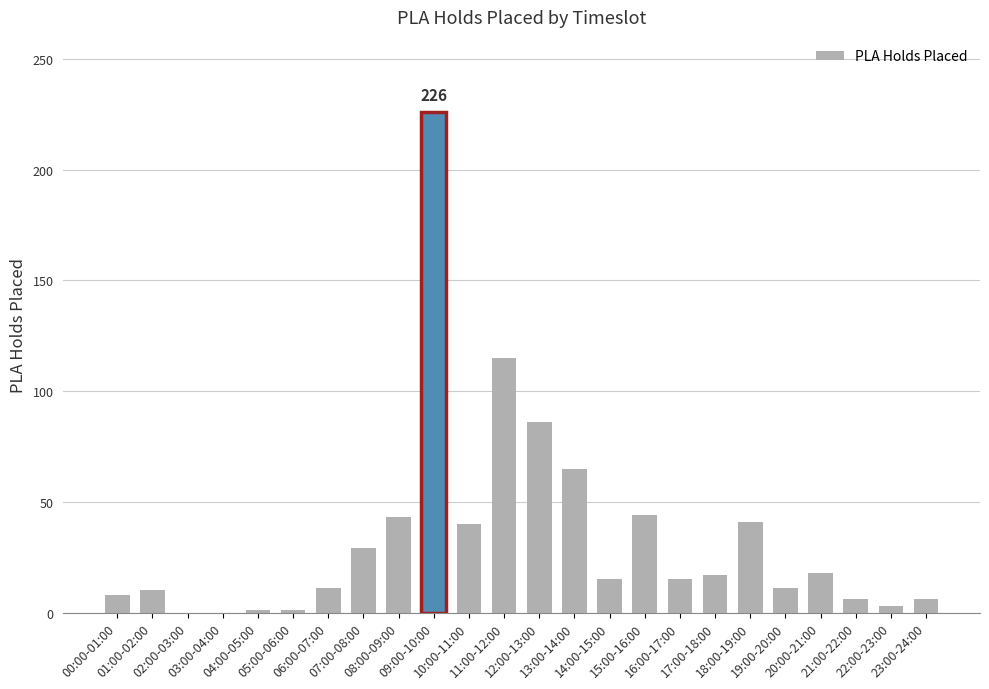

What is the average value?

34